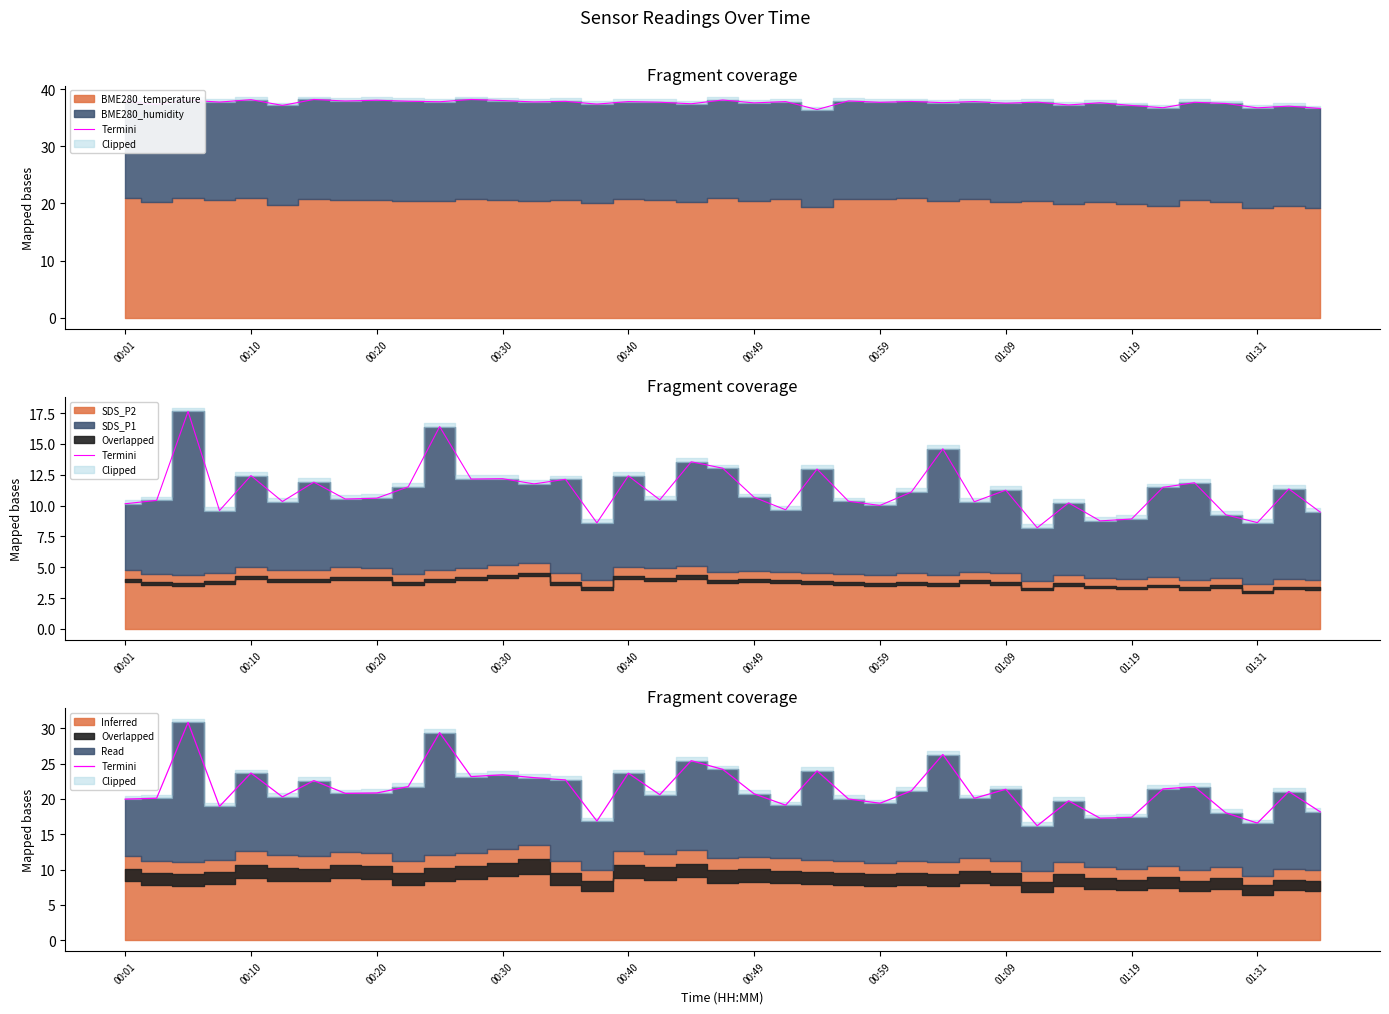

What is the value of the 25th point from the left?

19.4